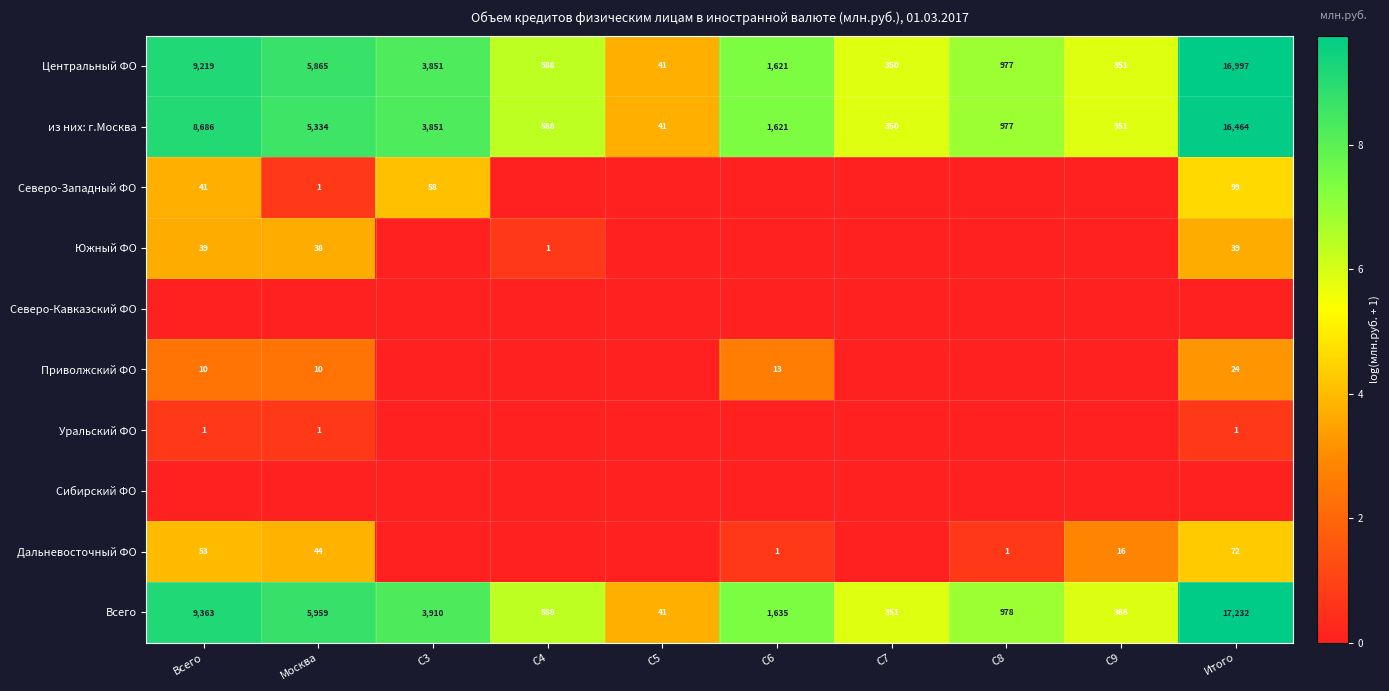

Is the value of Дальневосточный ФО at C9 greater than the value of Всего at C8?

No